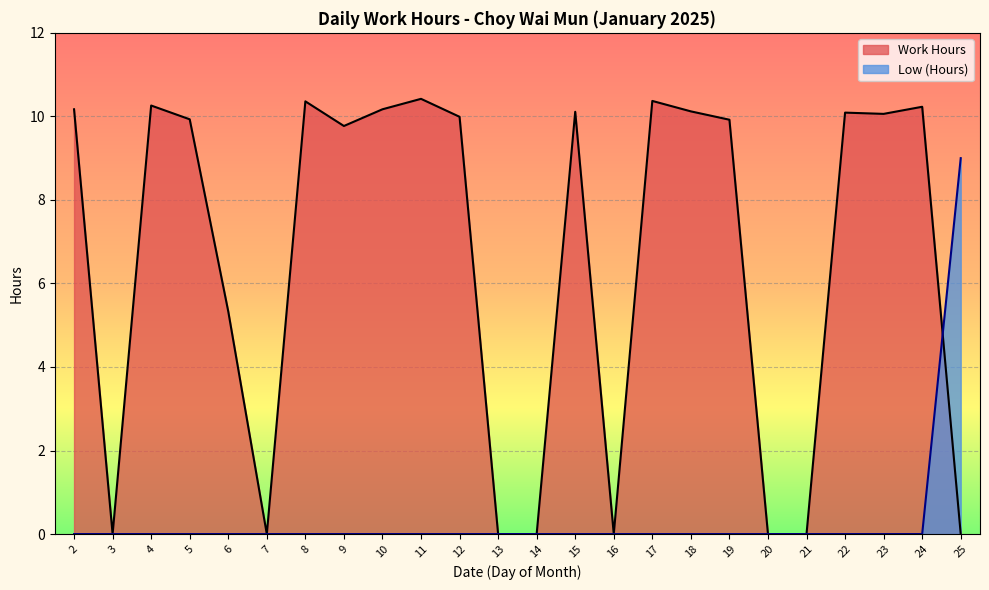

Is the value of Work Hours at 25 greater than the value of Low (Hours) at 5?

No